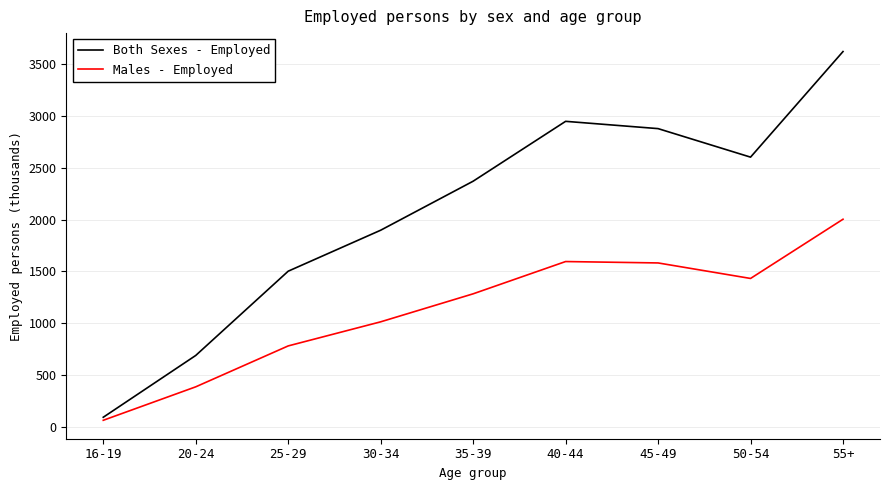

True or false: Both Sexes - Employed has a value of 1641.7 at 35-39.

False